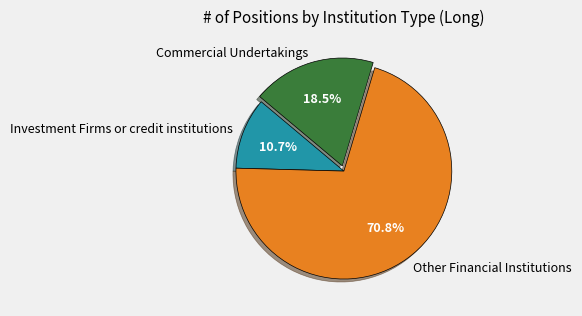

Which slice is the largest?

Other Financial Institutions